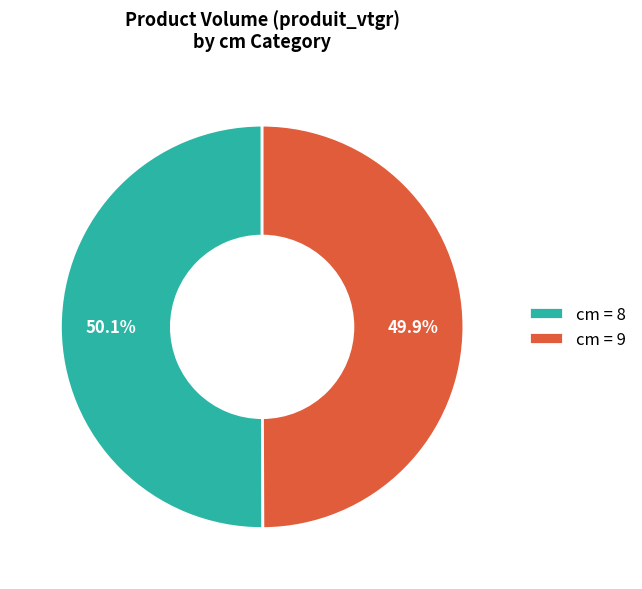

Is the sum of cm = 8 and cm = 9 greater than half?

Yes